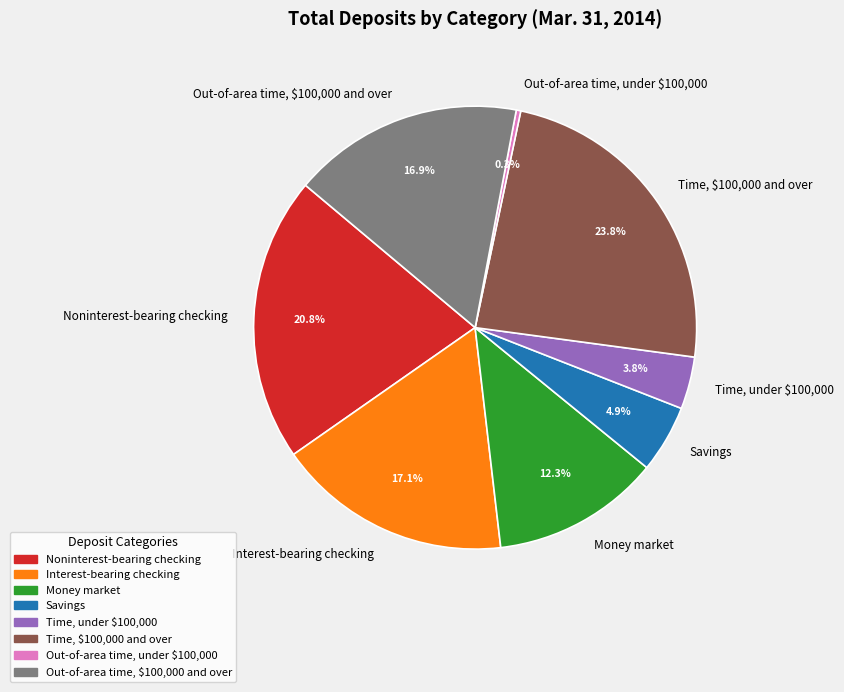

Is there a majority slice in this chart?

No